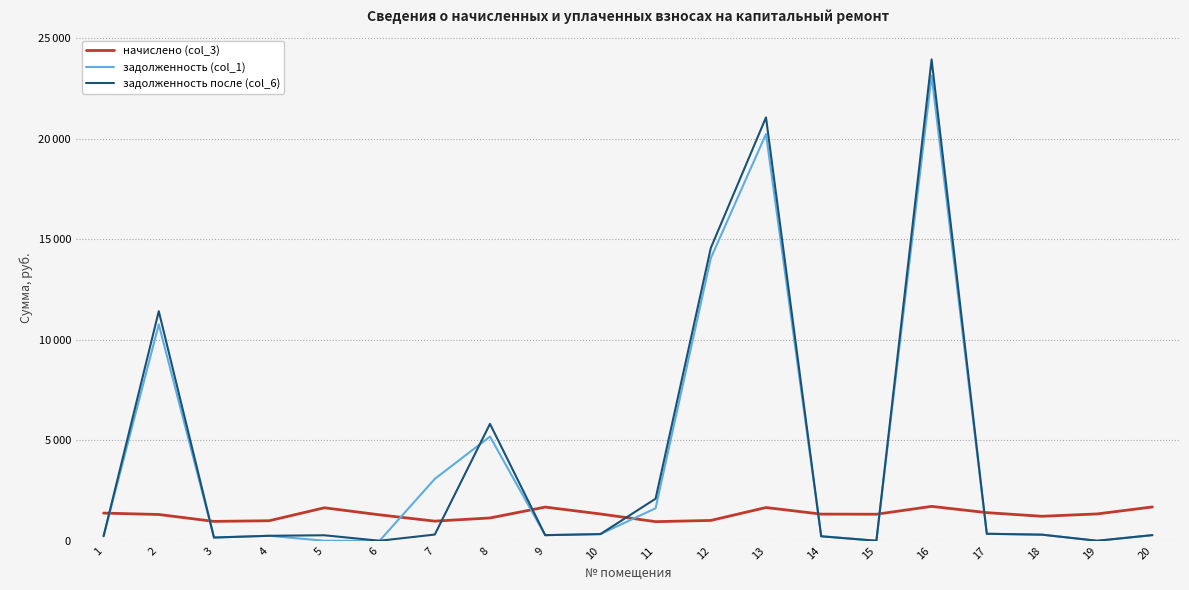

What are all the series names shown in the legend?

начислено (col_3), задолженность (col_1), задолженность после (col_6)